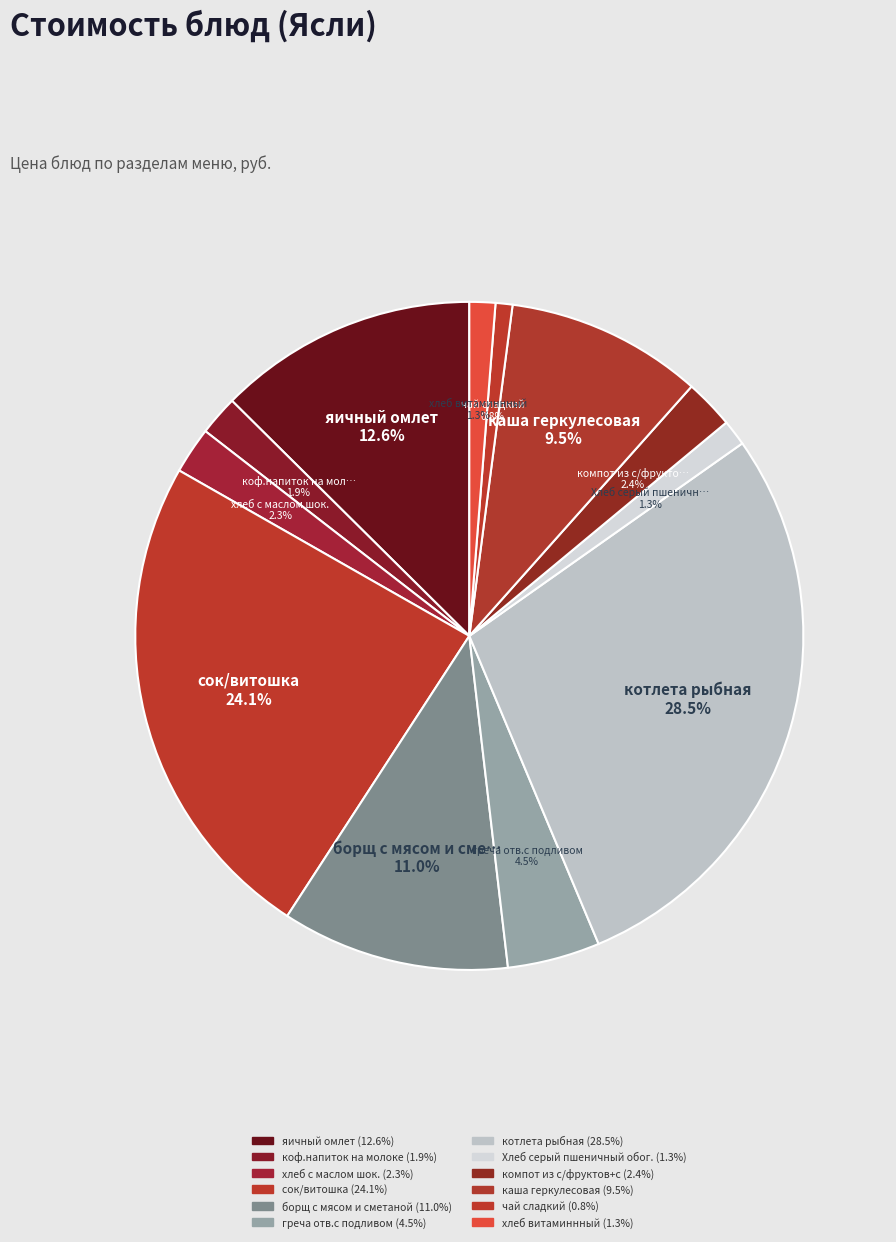

Count the number of slices in the pie.

12